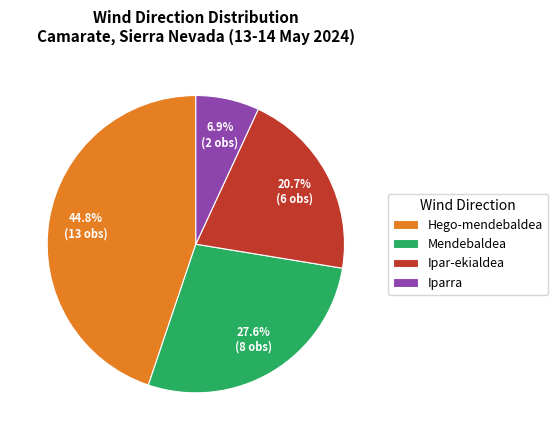

What percentage is the Iparra slice, to the nearest percent?

7%